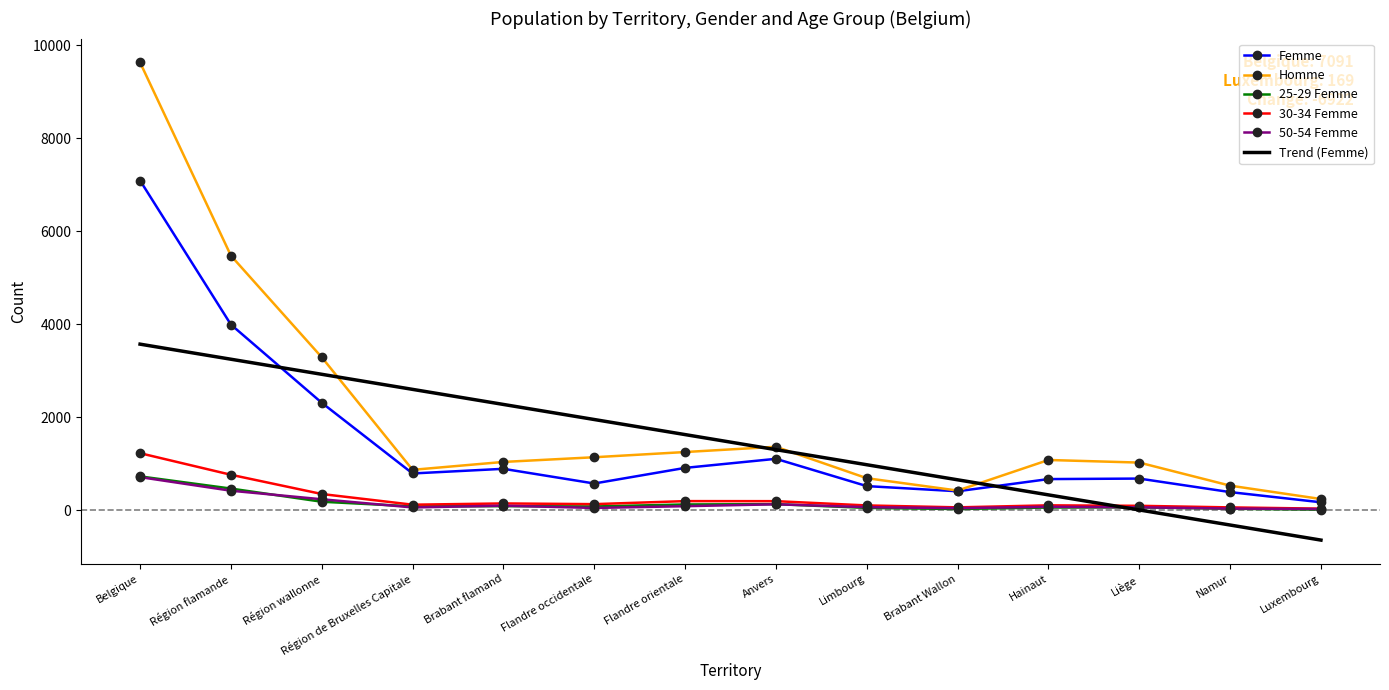

What is the difference between the maximum and minimum values in the 50-54 Femme series?

686.0